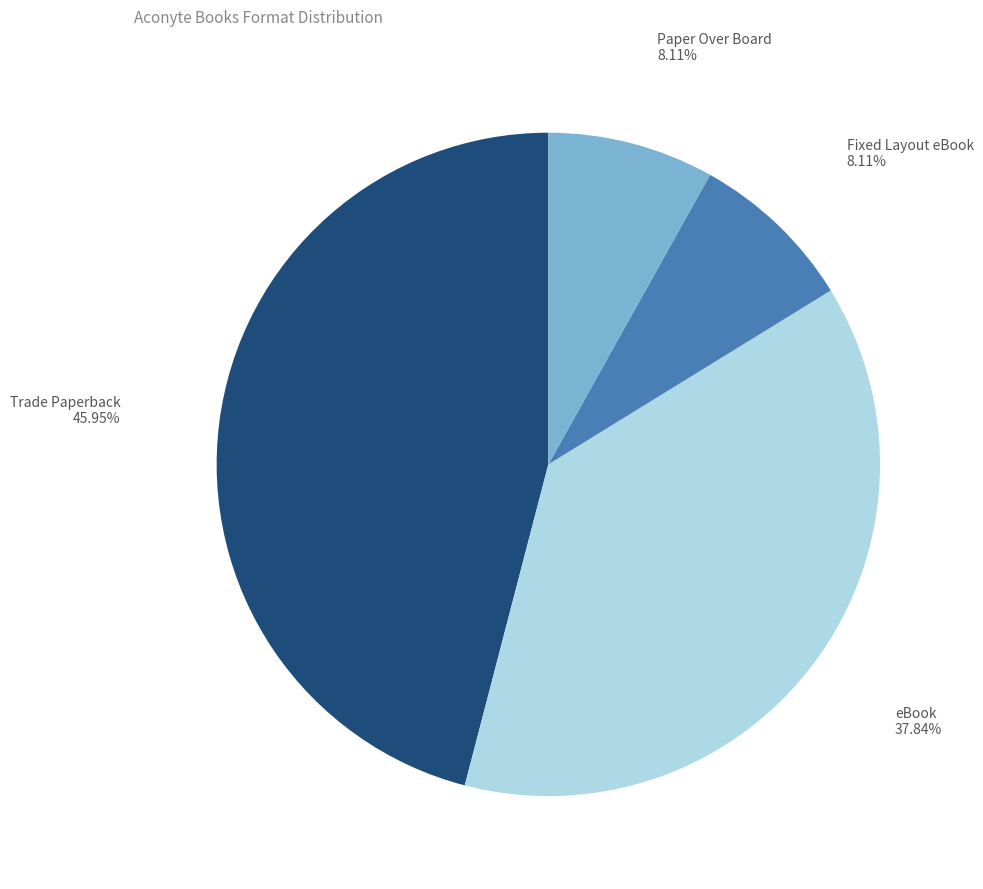

Is there a majority slice in this chart?

No